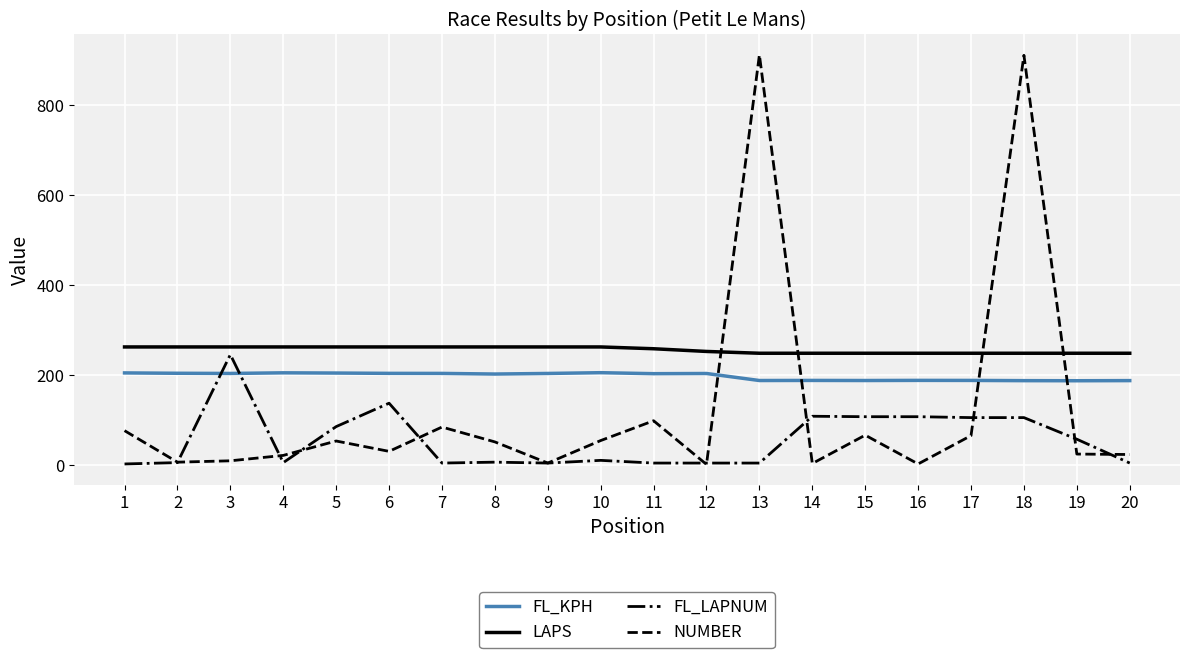

What is the total value across all series at 5?

608.0